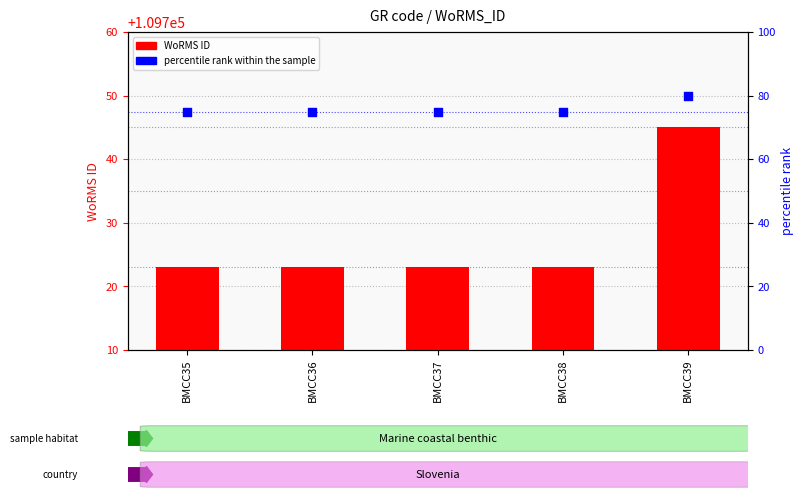

Which series has the widest spread of Y values?

WoRMS ID